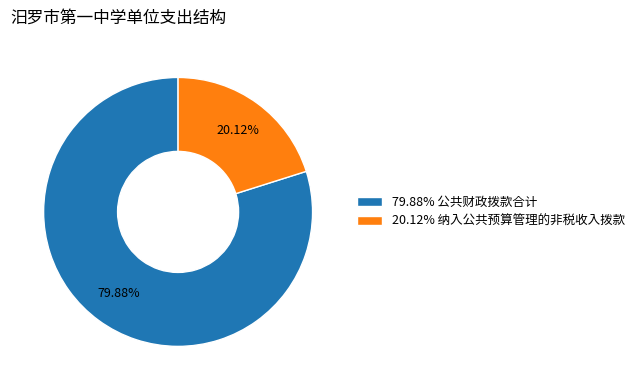

Approximately how many times larger is the value at 20.12% 纳入公共预算管理的非税收入拨款 compared to 79.88% 公共财政拨款合计?

0.3